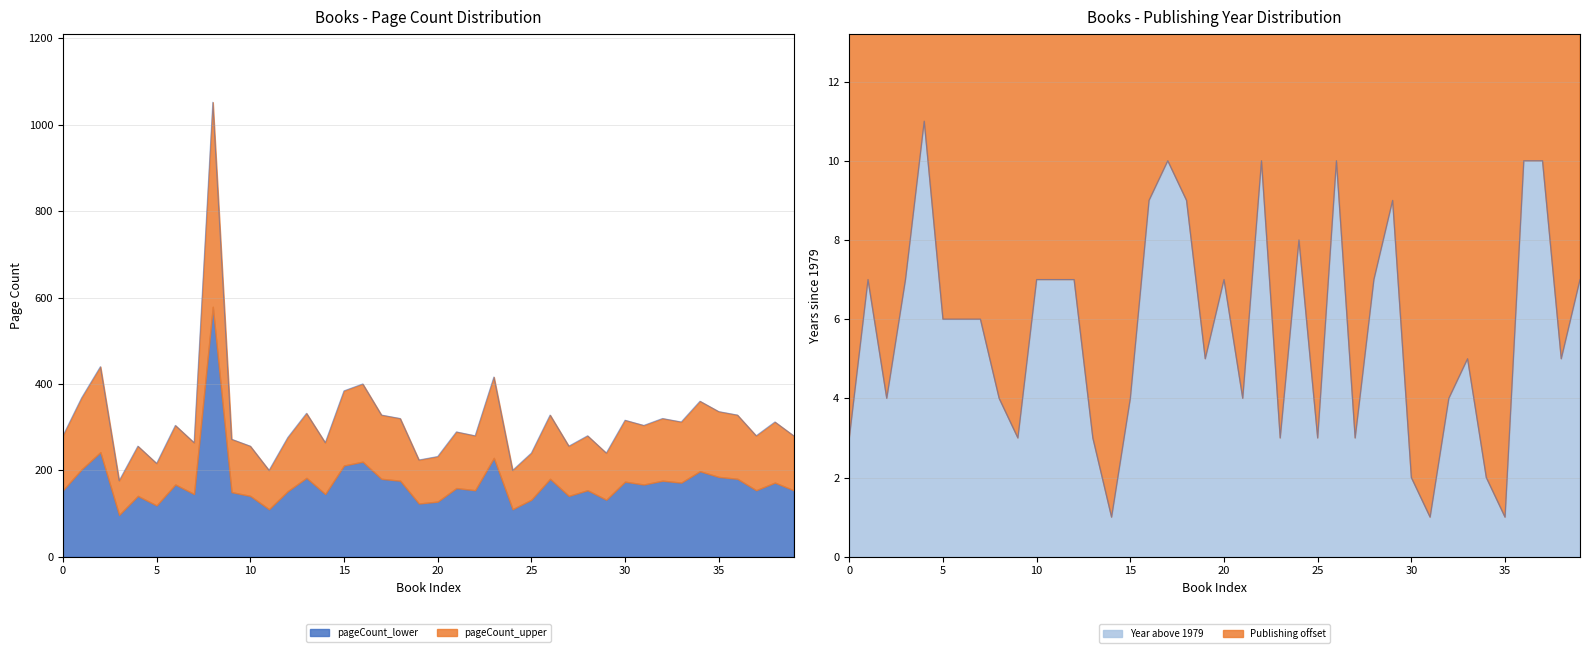

How many lines are shown in the chart?

2